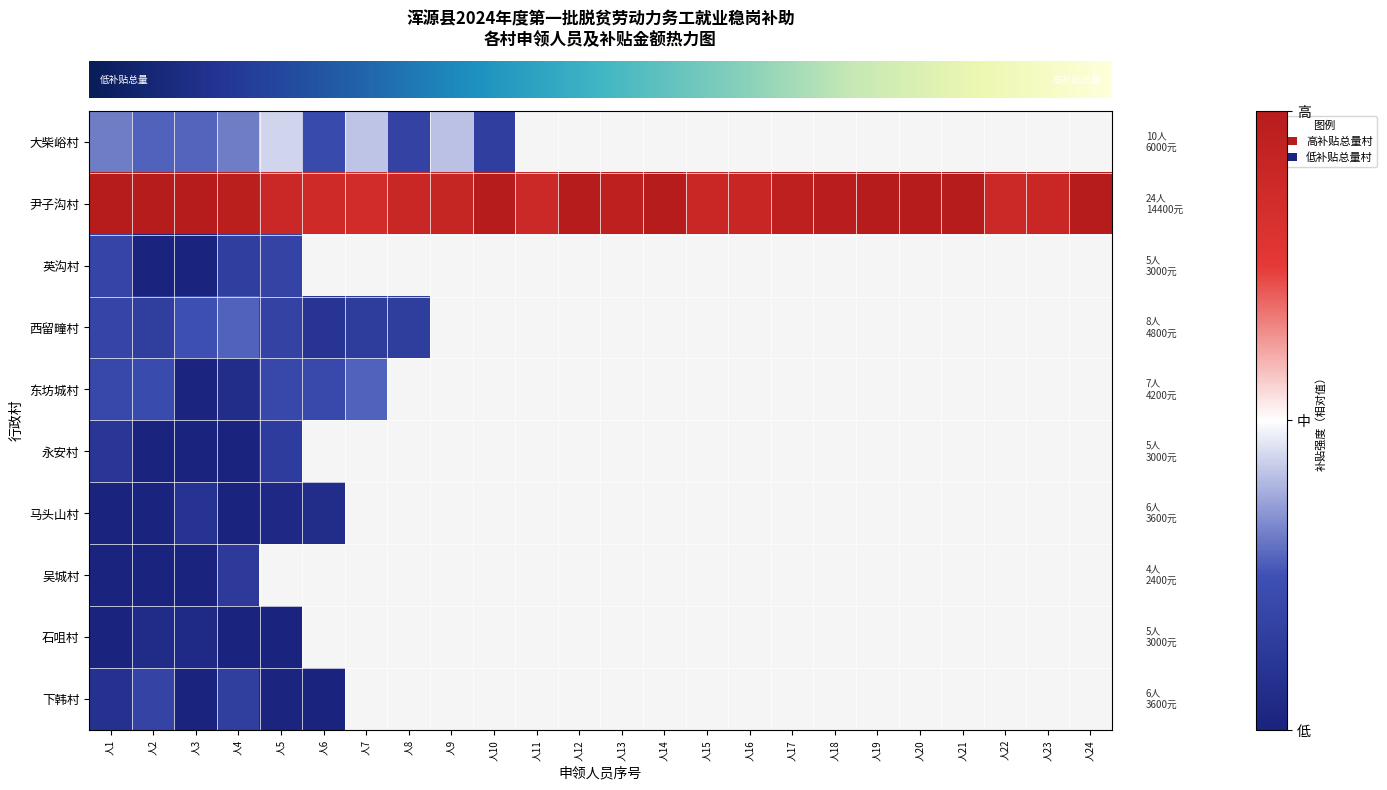

At which category does the chart reach its minimum across all series?

人2